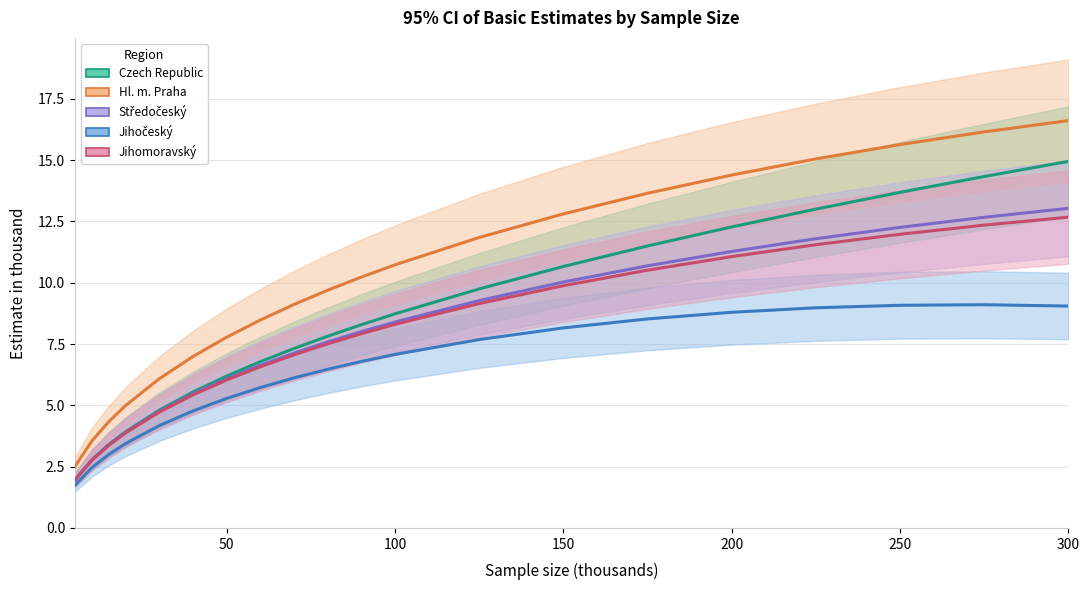

At how many categories does at least one series exceed 1?

20